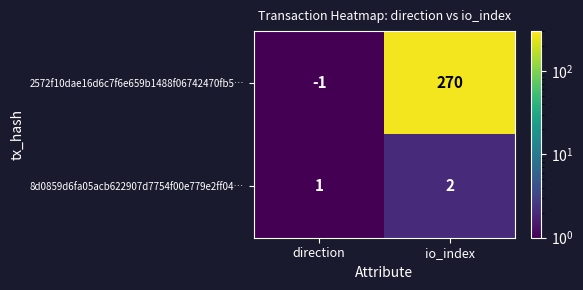

Which category has the lowest value across all series?

direction